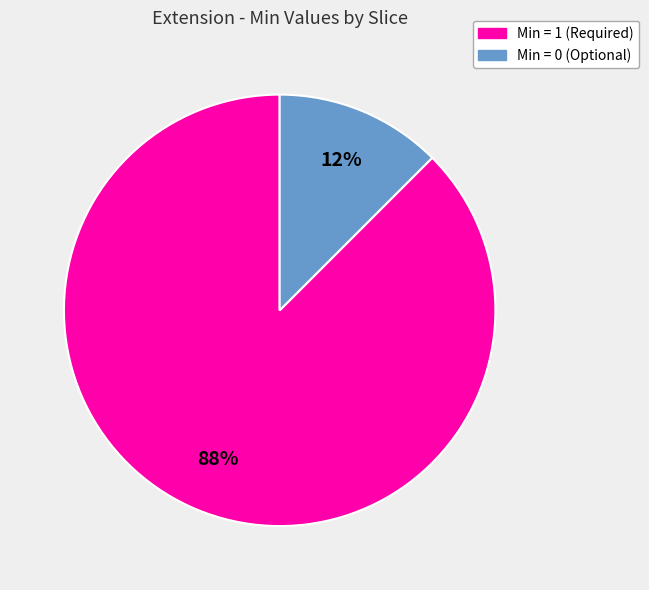

Is there any slice that represents more than half of the pie?

Yes